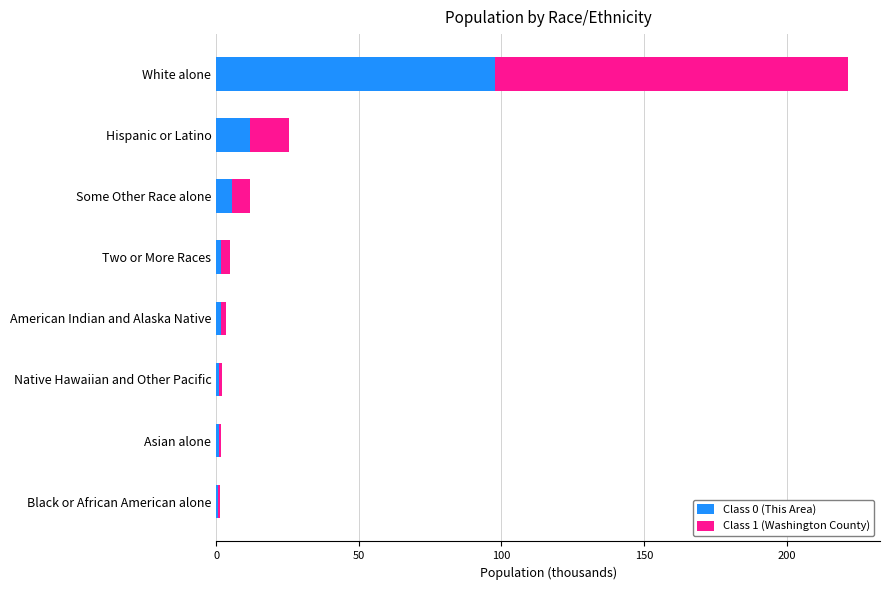

What is the highest value of the Class 0 (This Area) series?

97.7